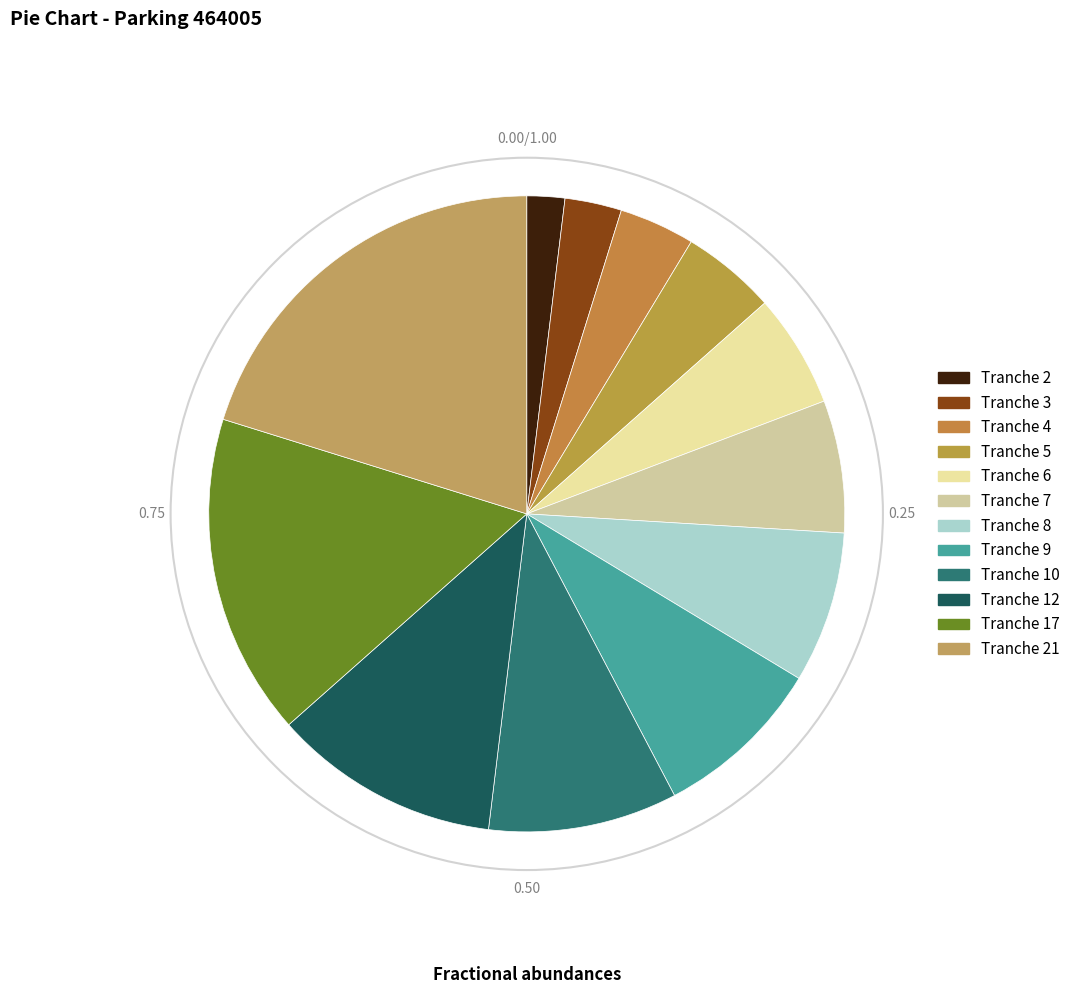

Count the number of slices in the pie.

12